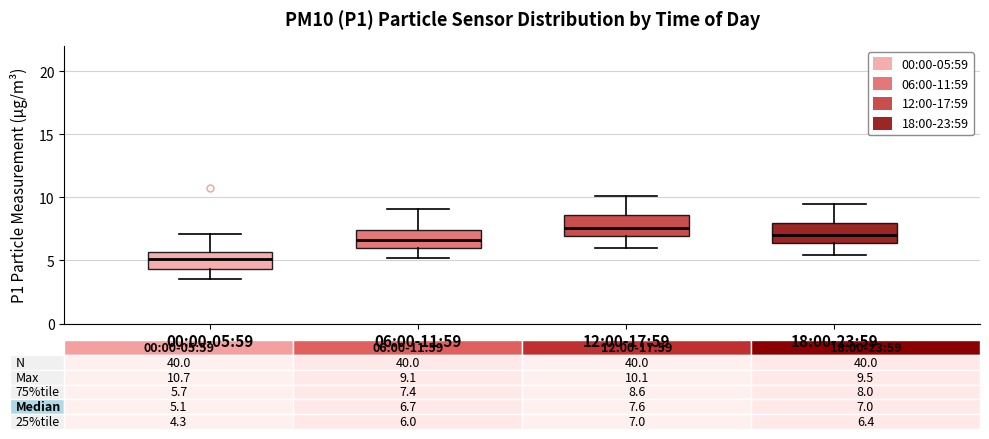

Which box has the highest median line?

12:00-17:59